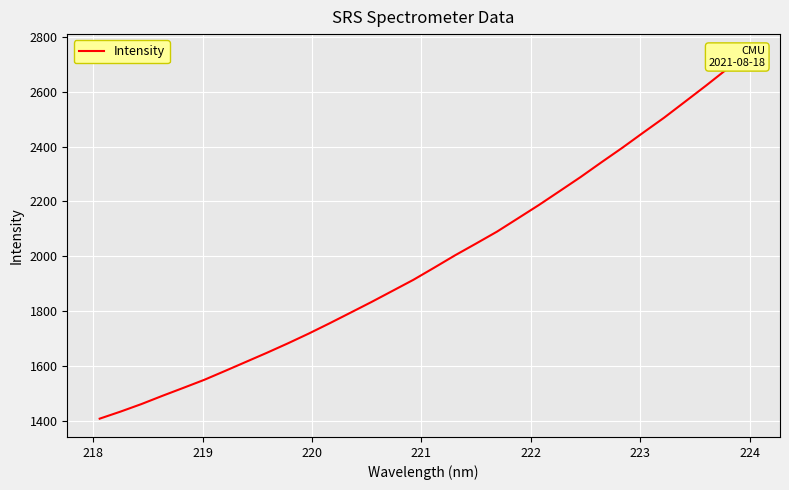

True or false: there are more than 0 points higher than both neighbors.

False